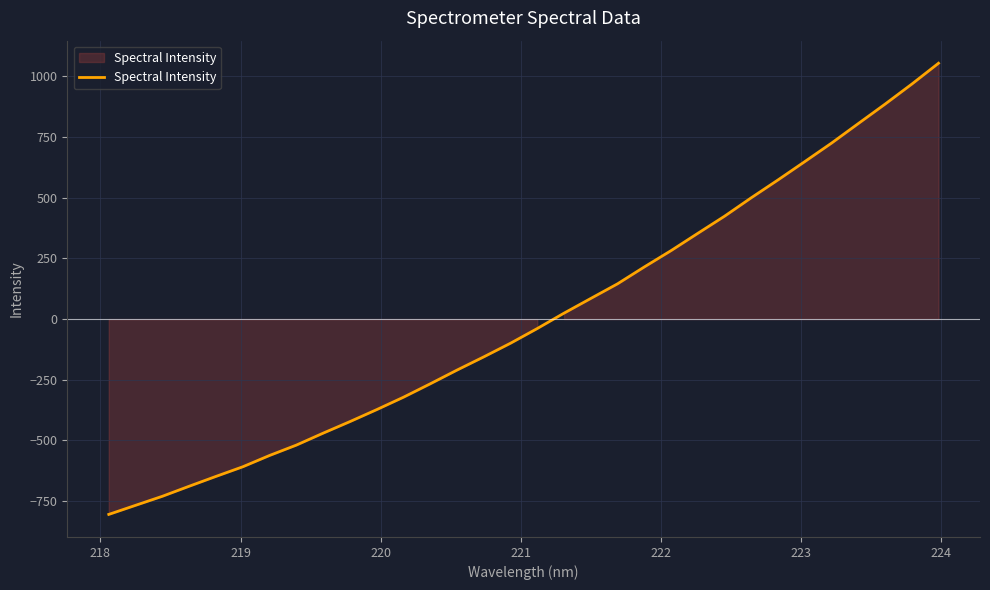

What is the smallest value displayed?

-805.1